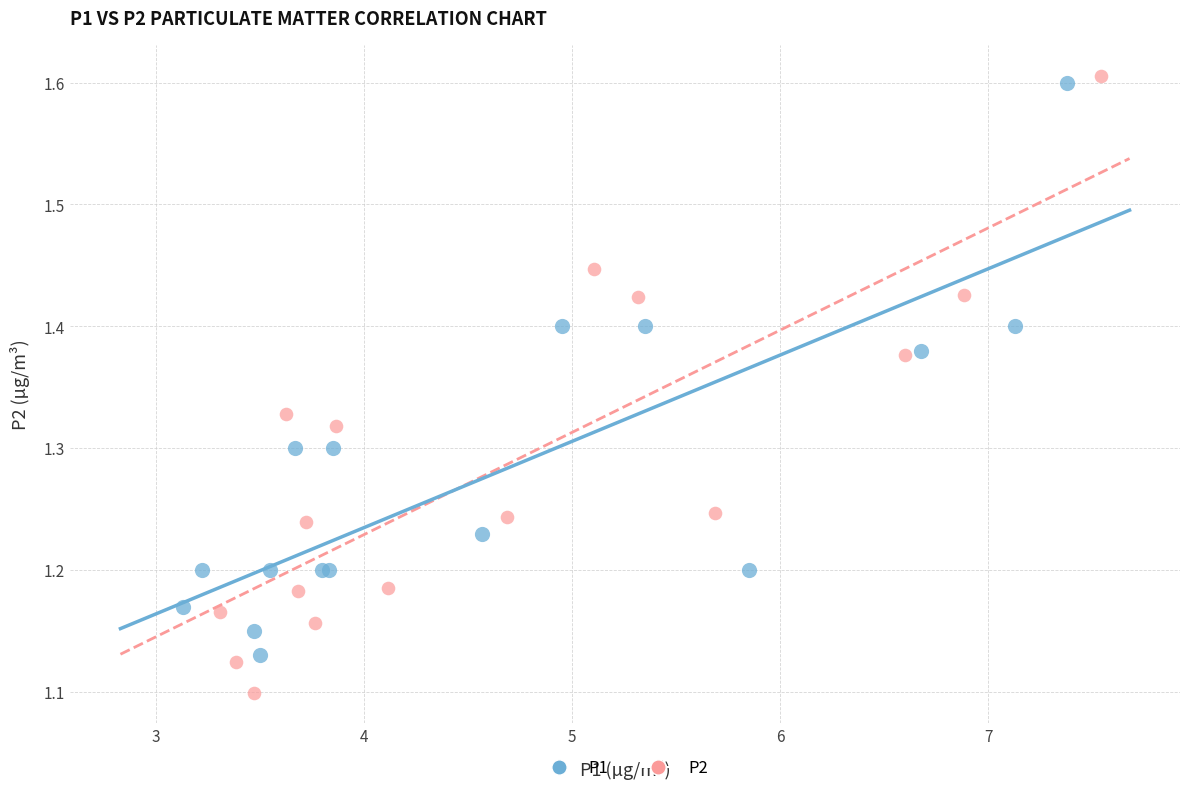

Which series reaches the minimum Y coordinate?

P2